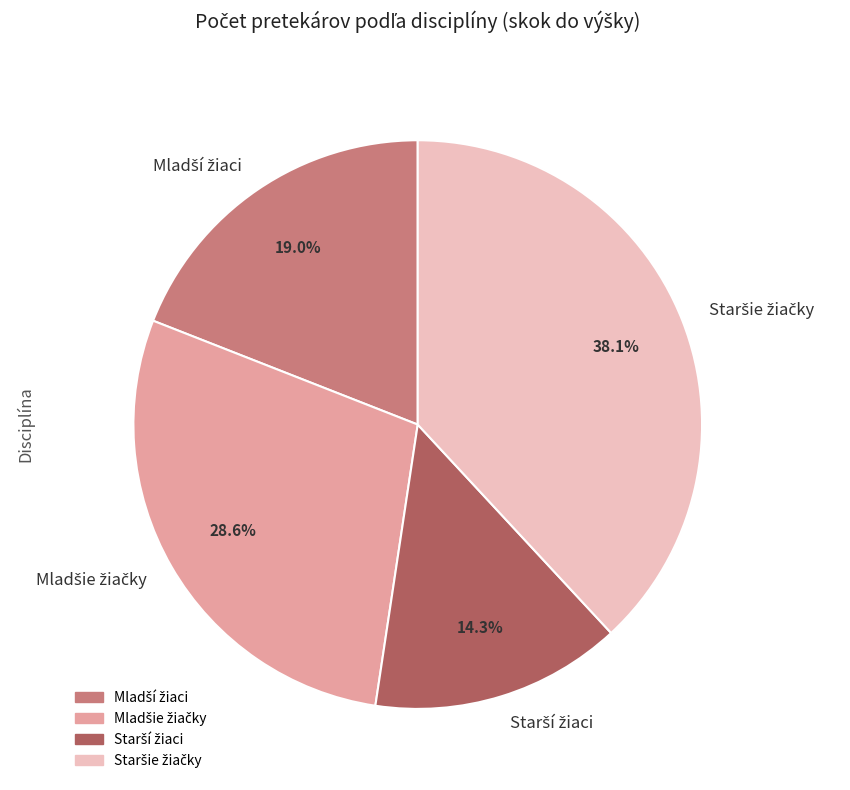

Is there any slice that represents more than half of the pie?

No